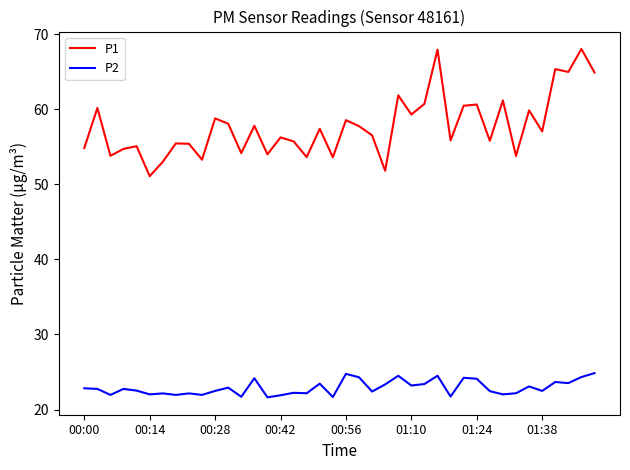

What is the smallest value displayed?

21.6